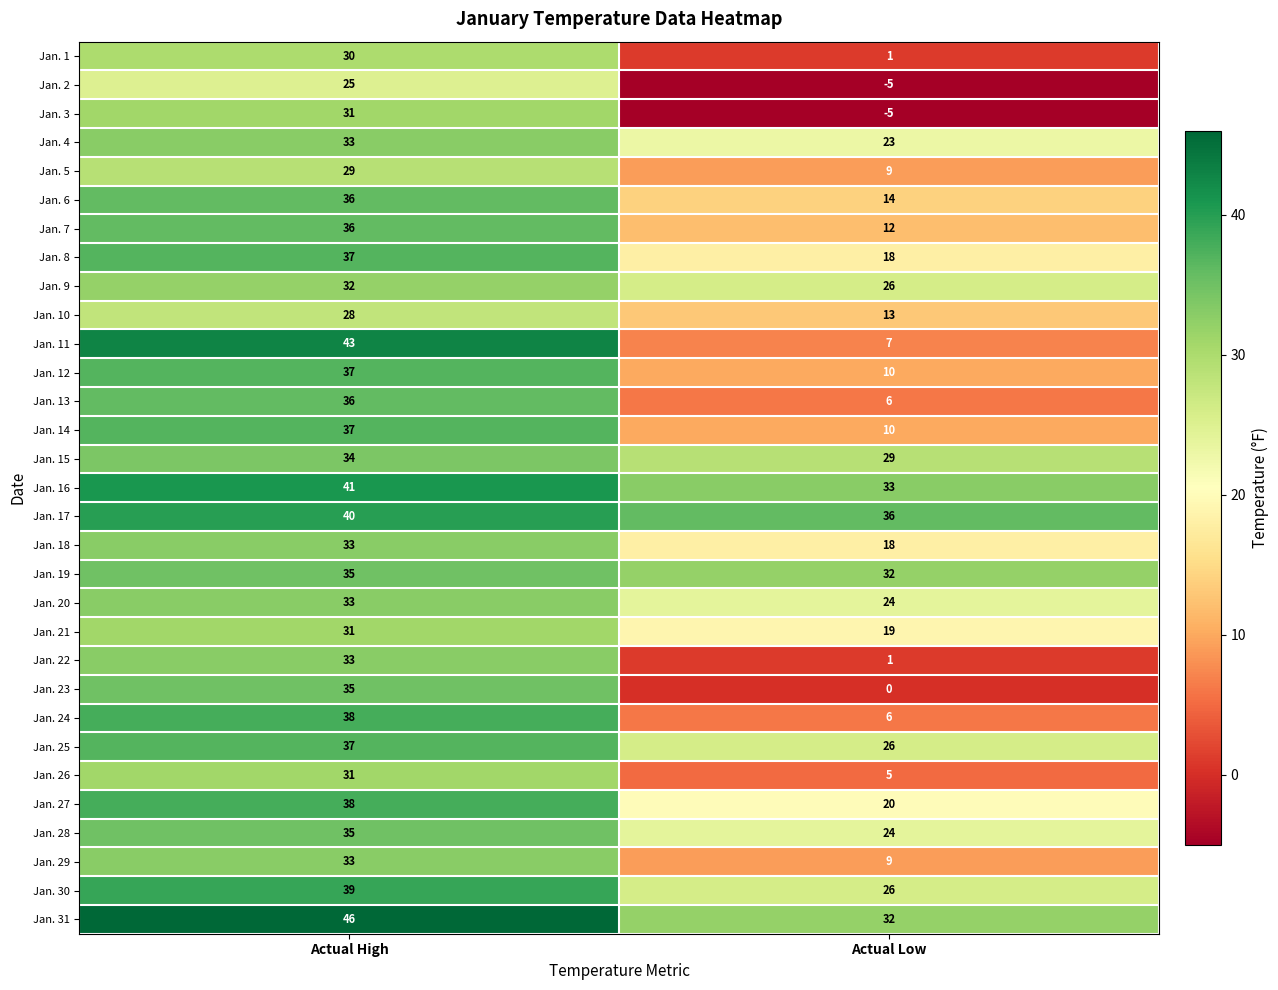

What is the highest value of the Jan. 3 series?

31